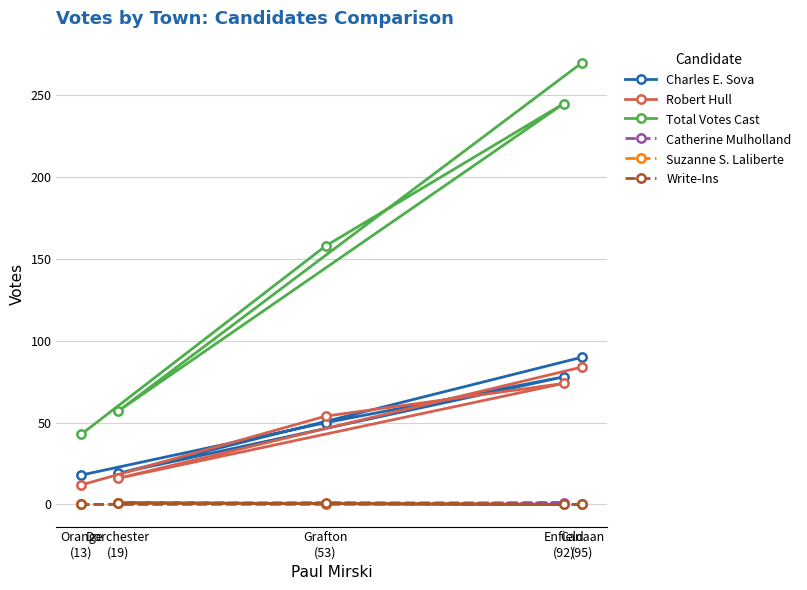

True or false: Suzanne S. Laliberte has a value of 0 at Canaan
(95).

True